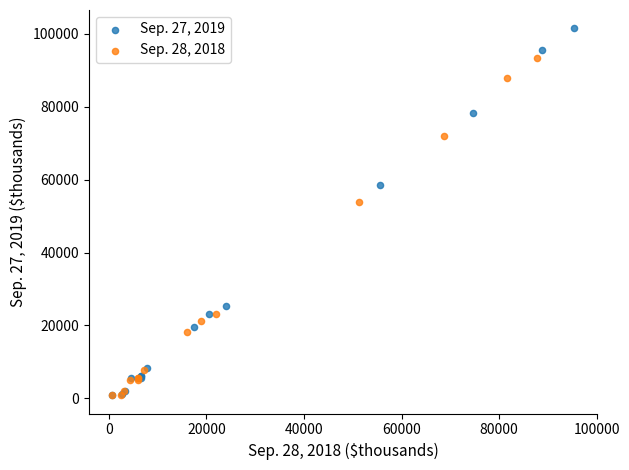

What are all the series names shown in the legend?

Sep. 27, 2019, Sep. 28, 2018